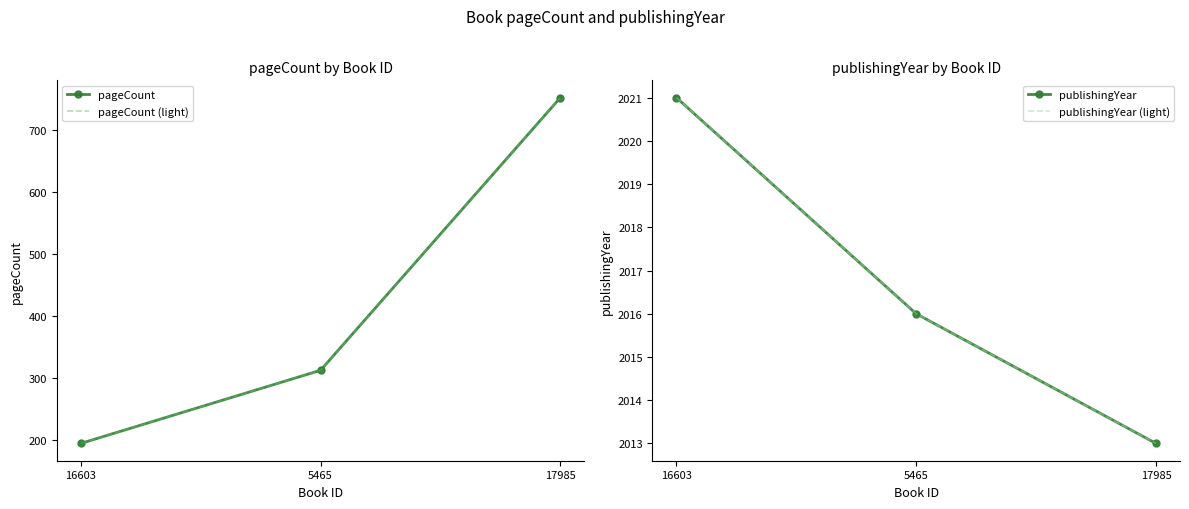

Which category has the lowest value in the pageCount (light) series?

16603